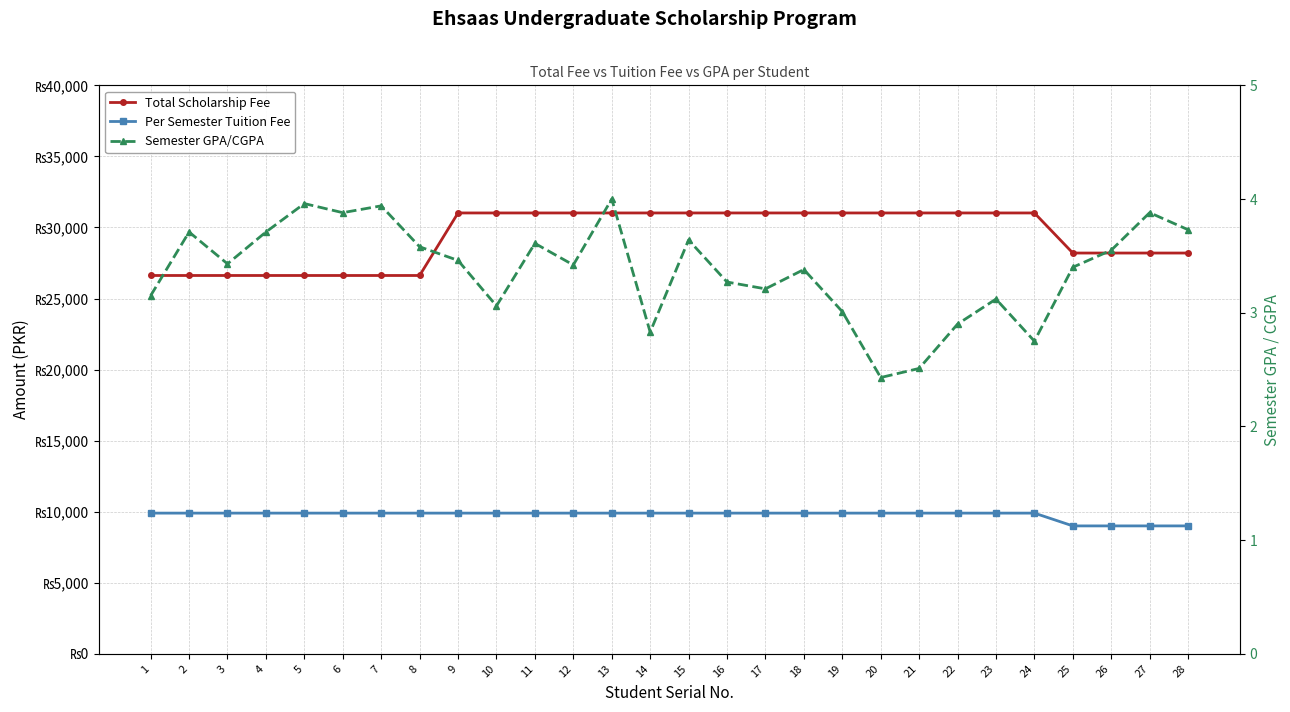

Reading right to left, list all the values displayed in this chart.

Total Scholarship Fee: 28200.0	28200.0	28200.0	28200.0	31020.0	31020.0	31020.0	31020.0	31020.0	31020.0	31020.0	31020.0	31020.0	31020.0	31020.0	31020.0	31020.0	31020.0	31020.0	31020.0	26620.0	26620.0	26620.0	26620.0	26620.0	26620.0	26620.0	26620.0
Per Semester Tuition Fee: 9000.0	9000.0	9000.0	9000.0	9900.0	9900.0	9900.0	9900.0	9900.0	9900.0	9900.0	9900.0	9900.0	9900.0	9900.0	9900.0	9900.0	9900.0	9900.0	9900.0	9900.0	9900.0	9900.0	9900.0	9900.0	9900.0	9900.0	9900.0
Semester GPA/CGPA: 3.7	3.9	3.5	3.4	2.8	3.1	2.9	2.5	2.4	3.0	3.4	3.2	3.3	3.6	2.8	4.0	3.4	3.6	3.1	3.5	3.6	3.9	3.9	4.0	3.7	3.4	3.7	3.1